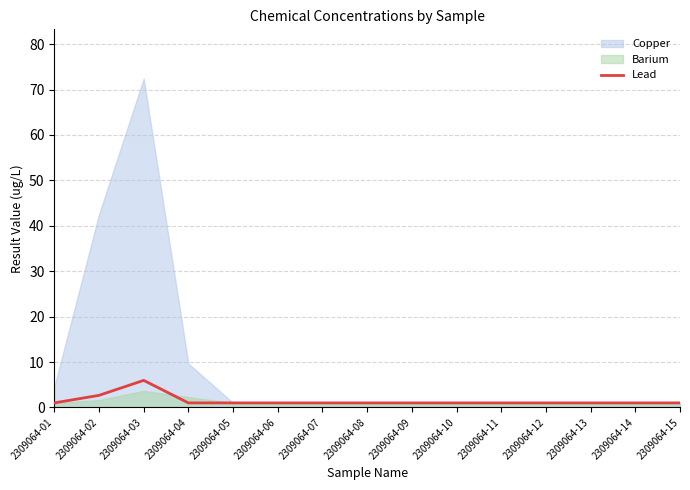

What is the highest value of the Lead series?

6.0